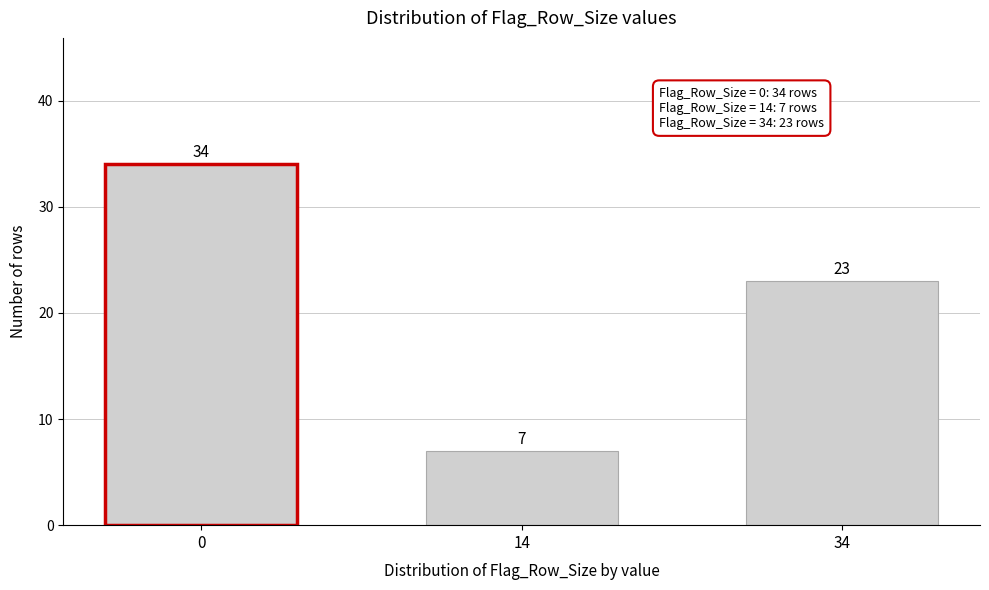

Reading left to right, extract all data points from this chart.

0=34	14=7	34=23